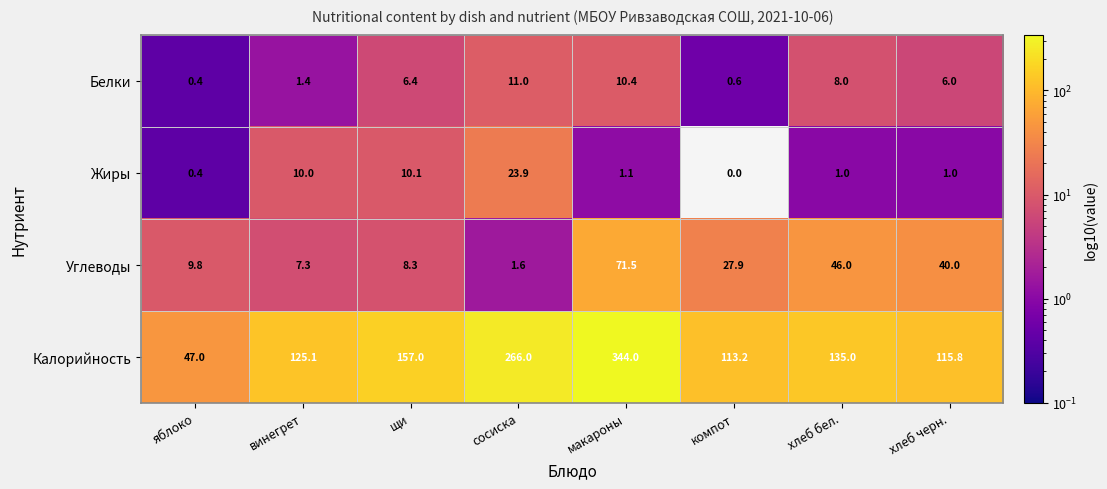

Which series changed the most between щи and хлеб черн.?

Калорийность